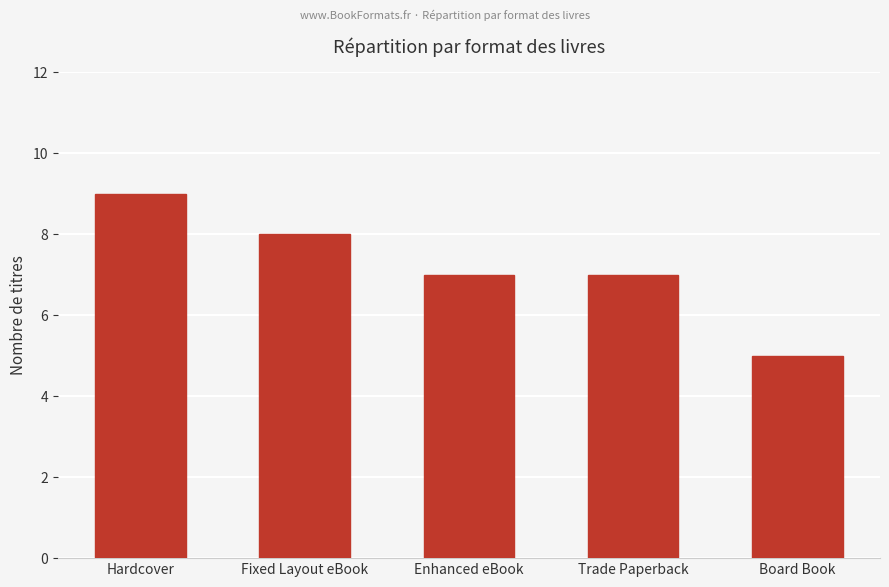

Count the number of data series in this chart.

1